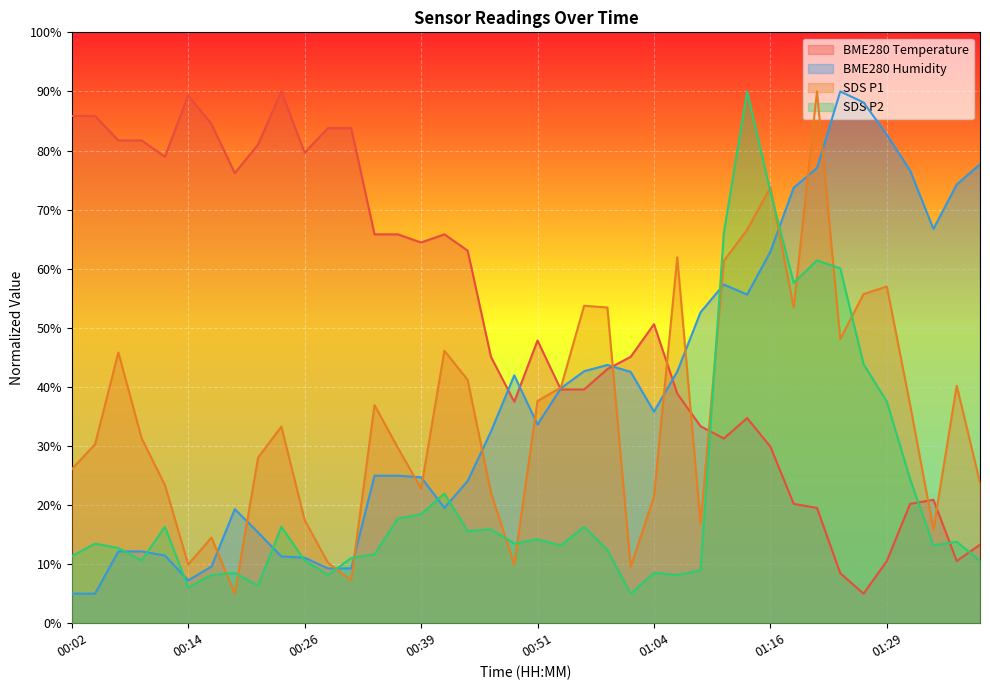

Which has a higher value, 01:36 or 01:29?

01:36